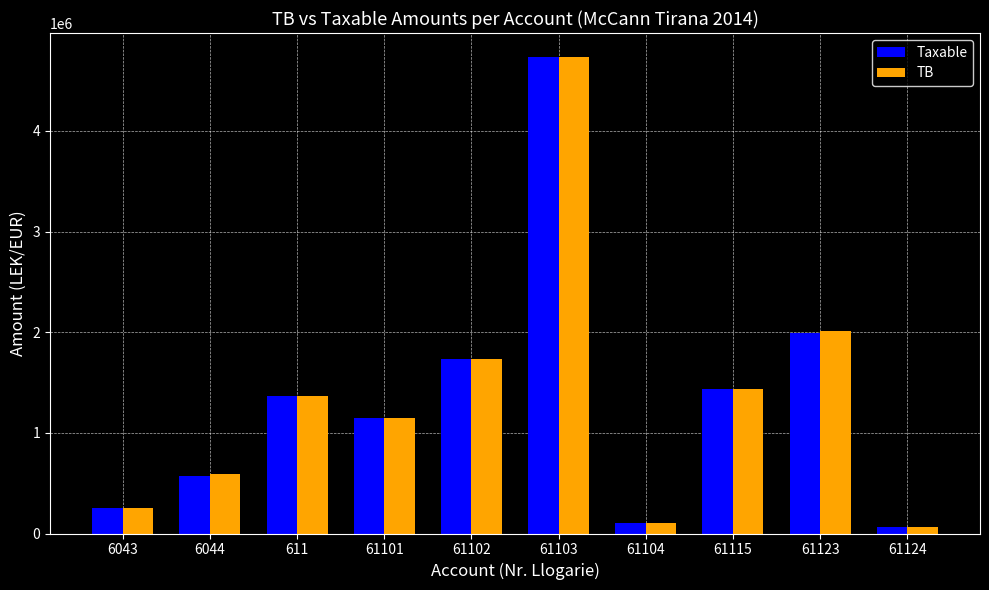

True or false: Taxable has a value of 6444954.1 at 61103.

False